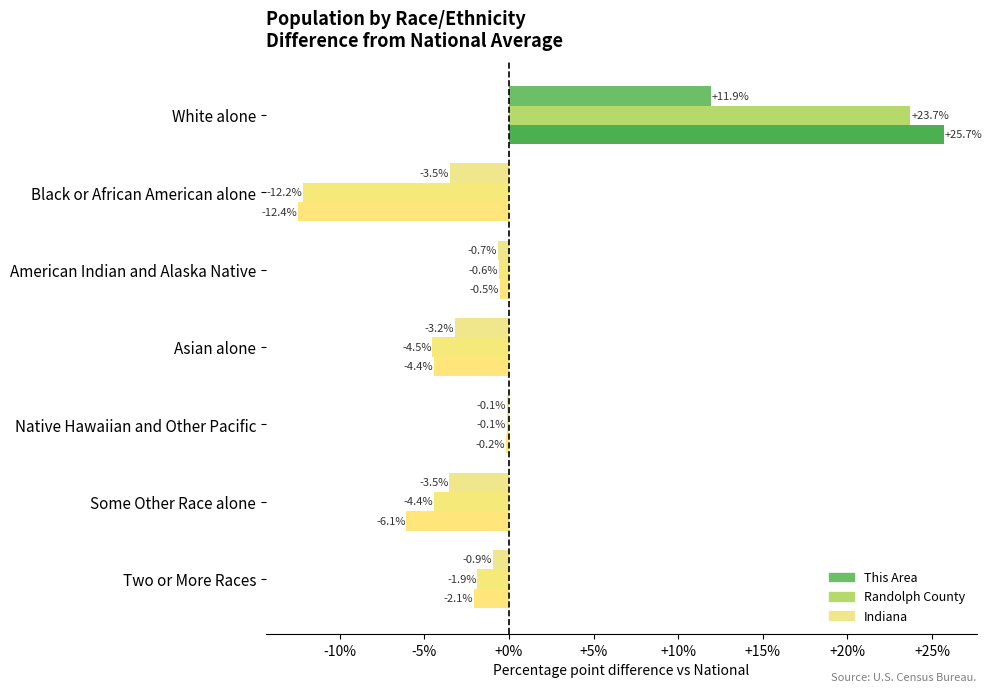

Where is This Area nearest to the value 6?

Native Hawaiian and Other Pacific